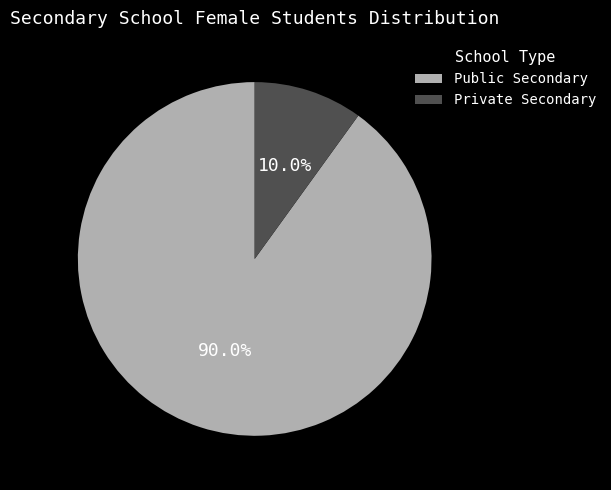

Rank the categories by value from highest to lowest.

Public Secondary, Private Secondary